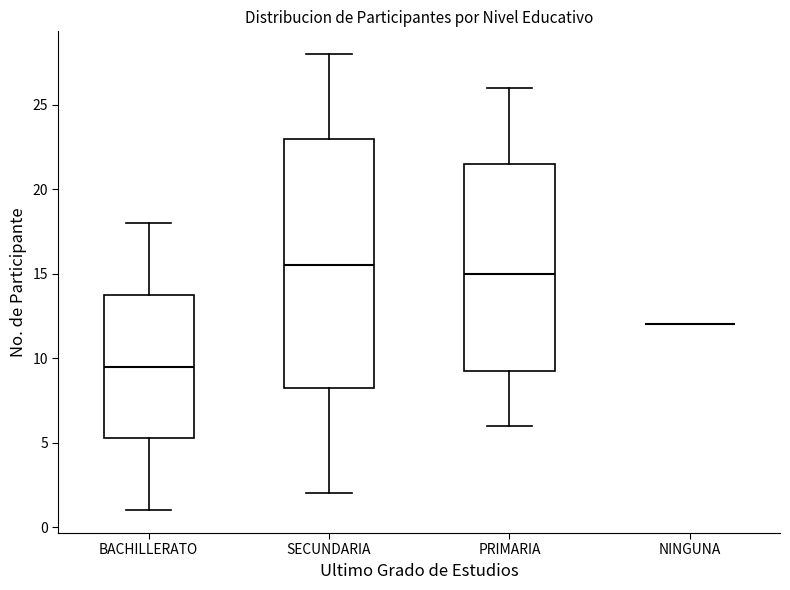

Reading left to right, transcribe this box plot: for each box, give where its median line is, the range the box spans, and where its two whiskers end, as read against the y-axis. The values are not printed on the chart, so give them approximately, as read against the axis.

BACHILLERATO: median 9.5, box 5.5 to 14.0, whiskers 1.0 to 18.0
SECUNDARIA: median 15.5, box 8.5 to 23.0, whiskers 2.0 to 28.0
PRIMARIA: median 15.0, box 9.5 to 21.5, whiskers 6.0 to 26.0
NINGUNA: box collapsed to a line at 12.0, whiskers 12.0 to 12.0